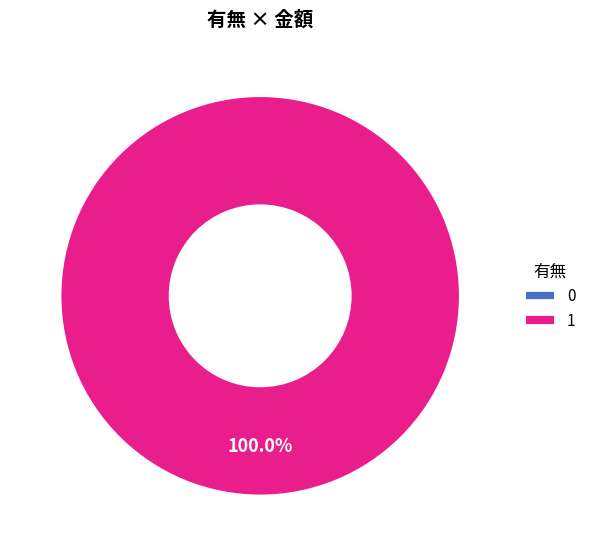

What is the largest slice in the pie chart?

1